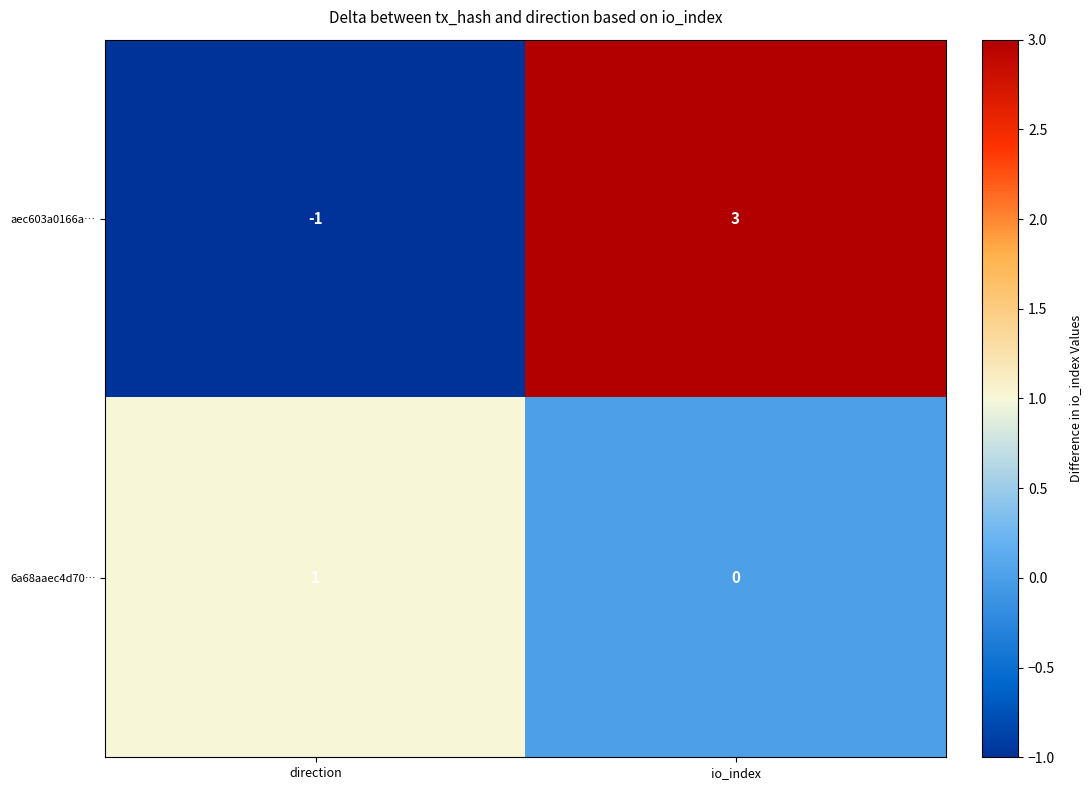

List the series in order of their overall mean, lowest first.

6a68aaec4d70…, aec603a0166a…